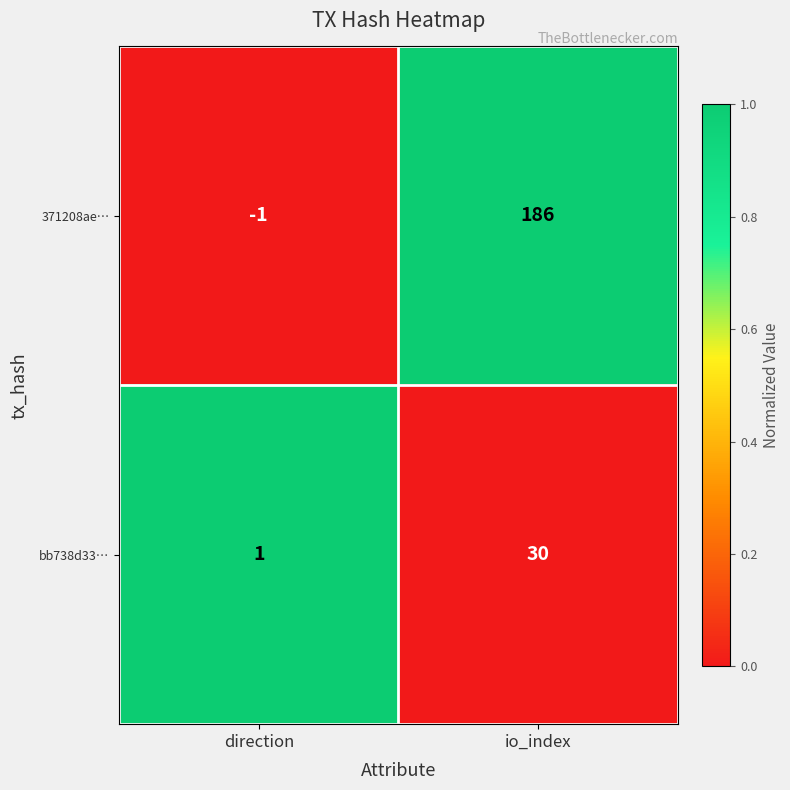

Which series has the largest range (max minus min)?

371208ae…